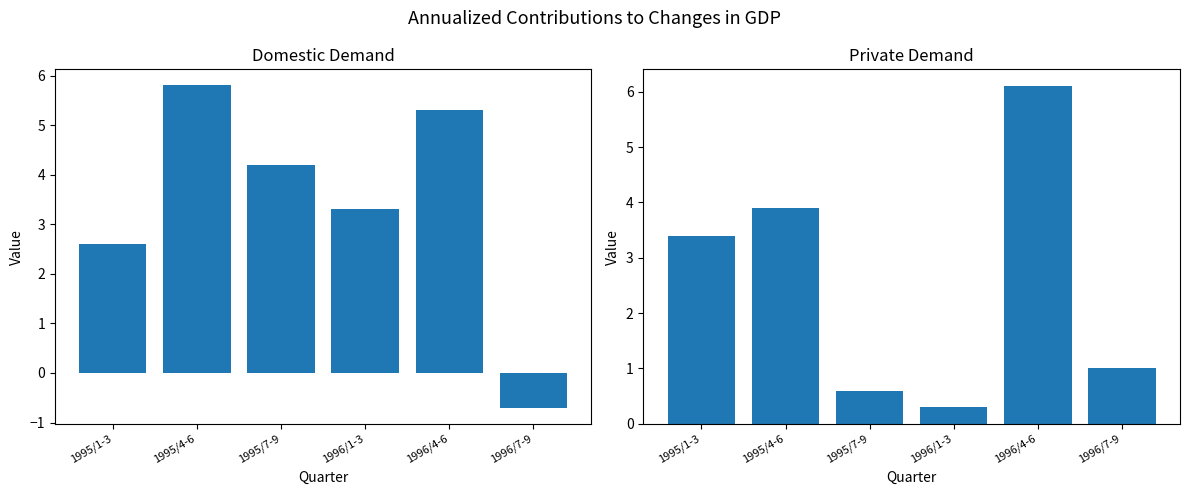

What is the maximum value shown in the chart?

6.1